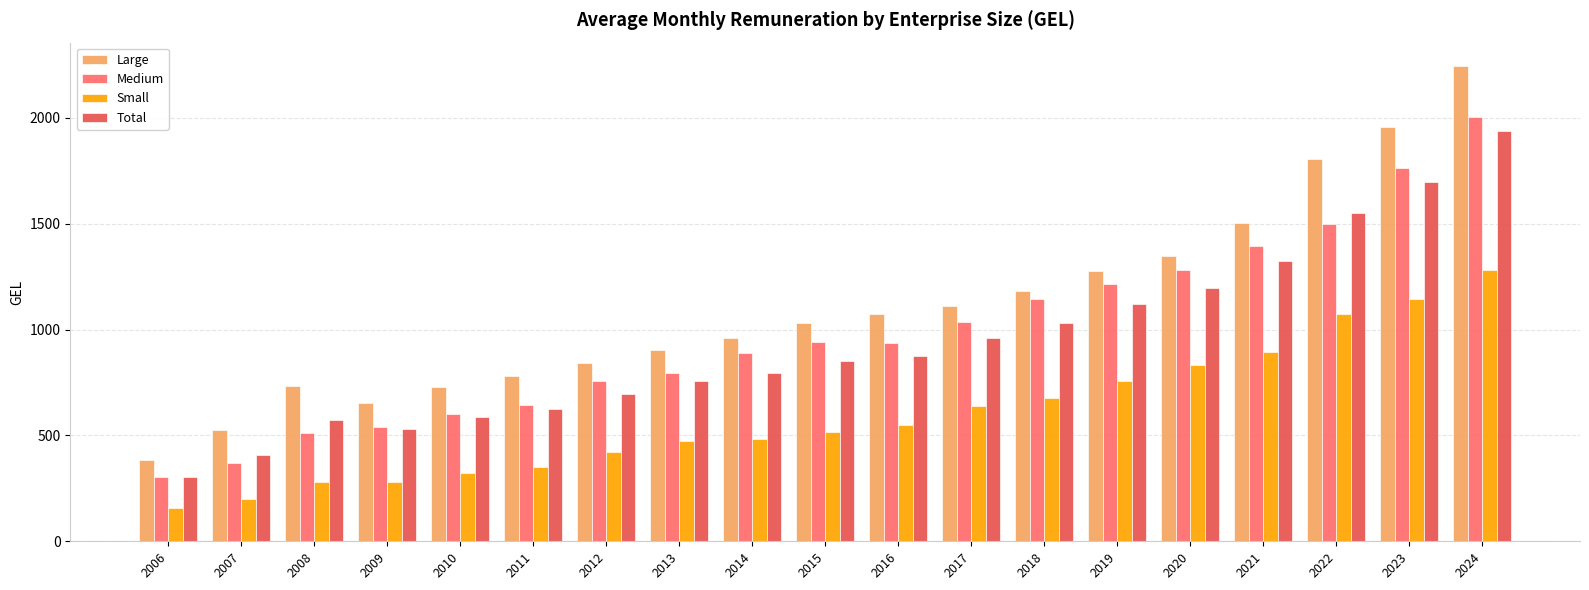

What are all the series names shown in the legend?

Large, Medium, Small, Total